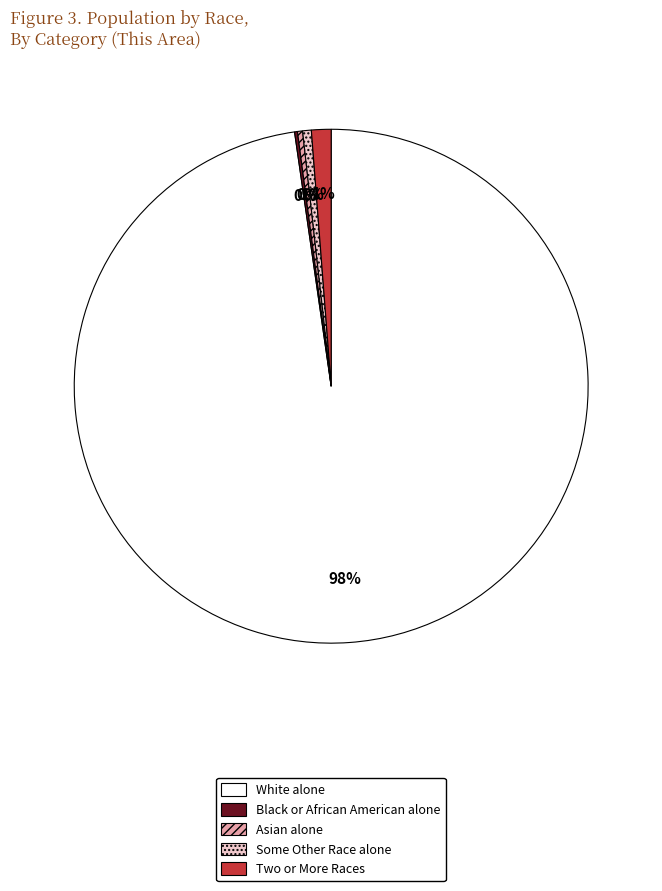

Which category has the biggest portion of the pie?

White alone